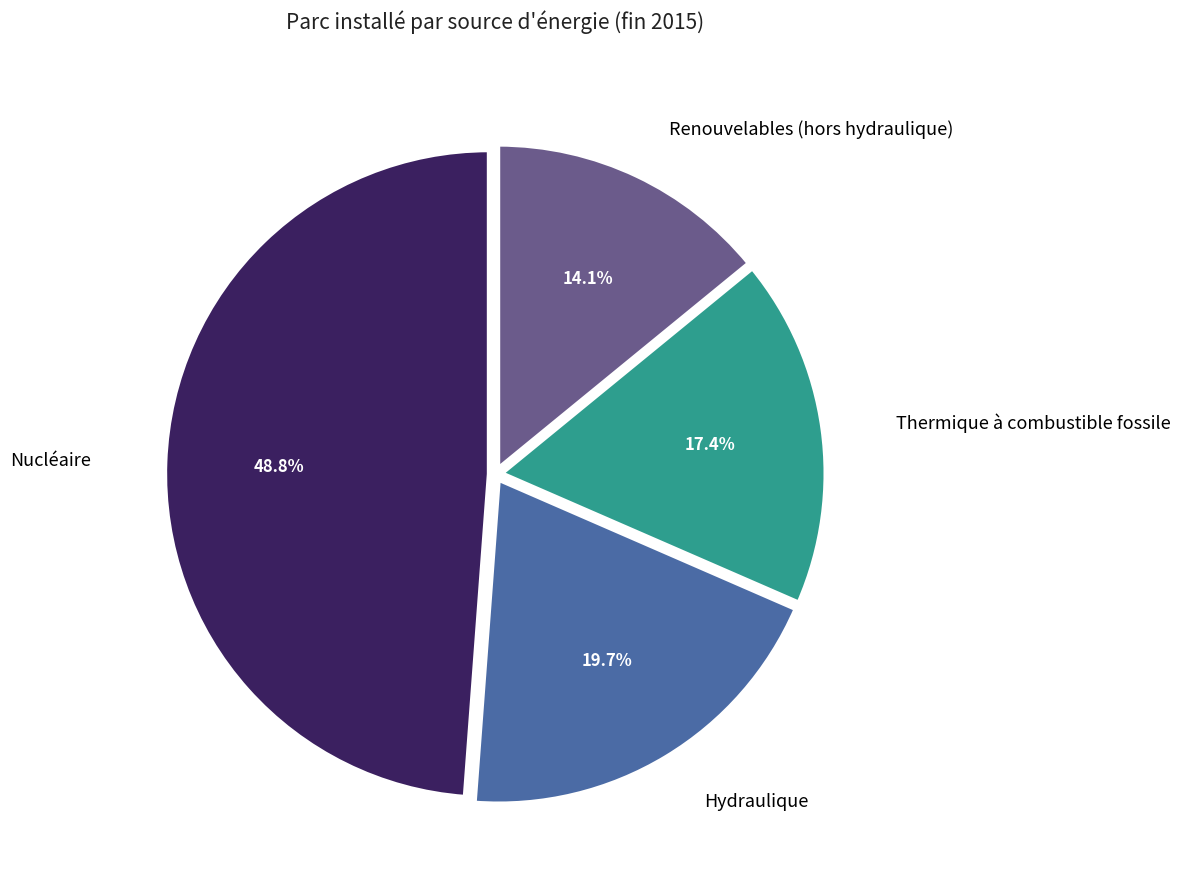

Does any single category account for the majority?

No